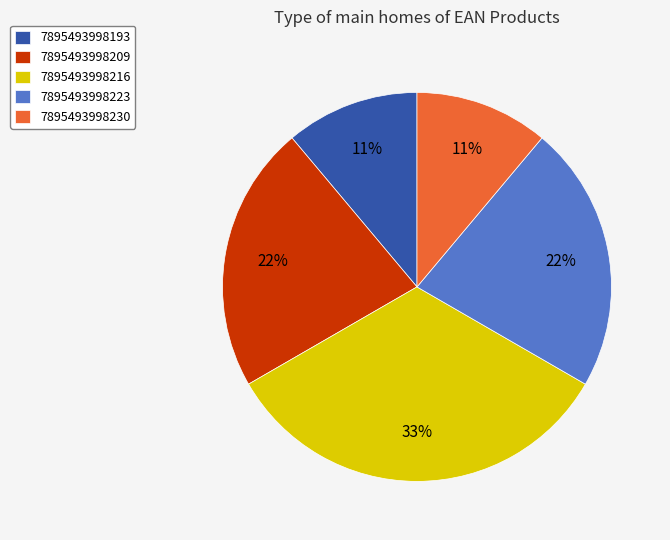

To the nearest percent, what percentage of the pie is 7895493998193?

11%